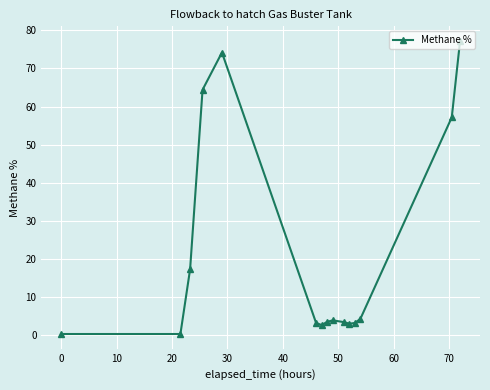

What is the sum of all values?

316.8